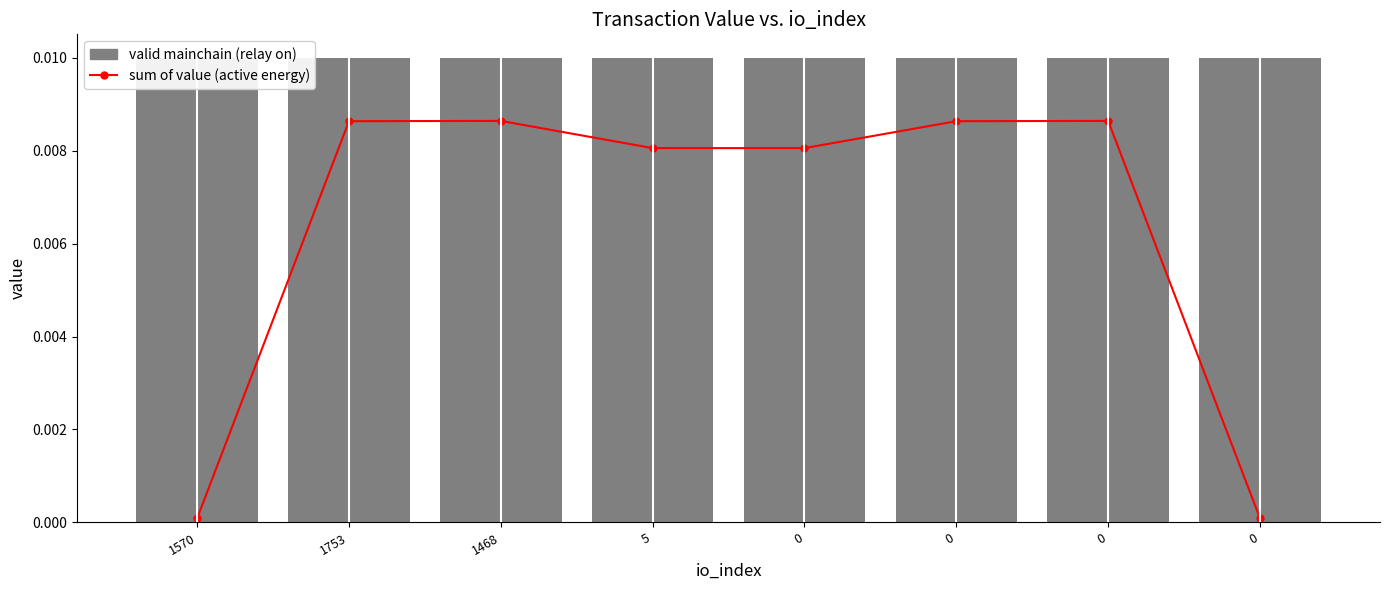

Which series has the largest total across all categories?

valid mainchain